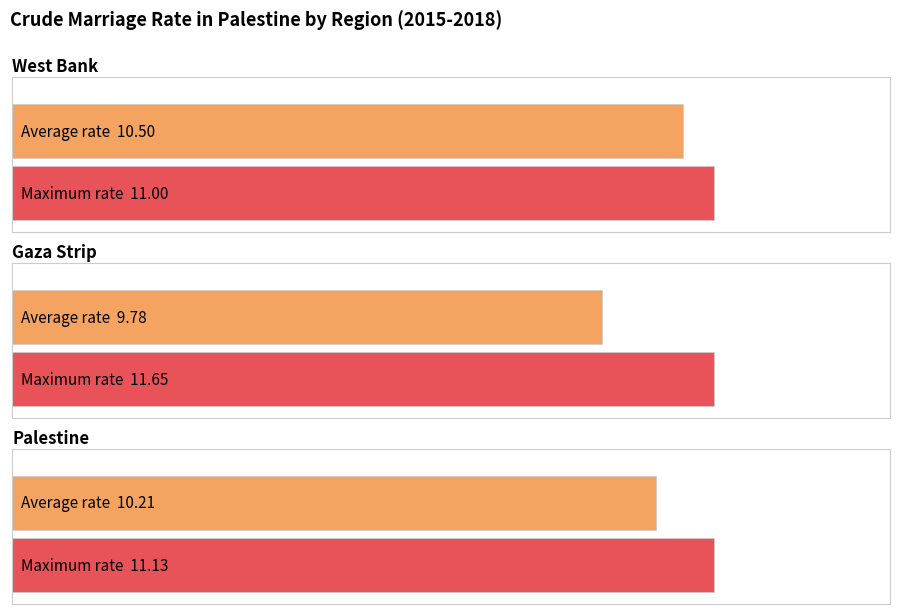

Are the bars horizontal?

Yes